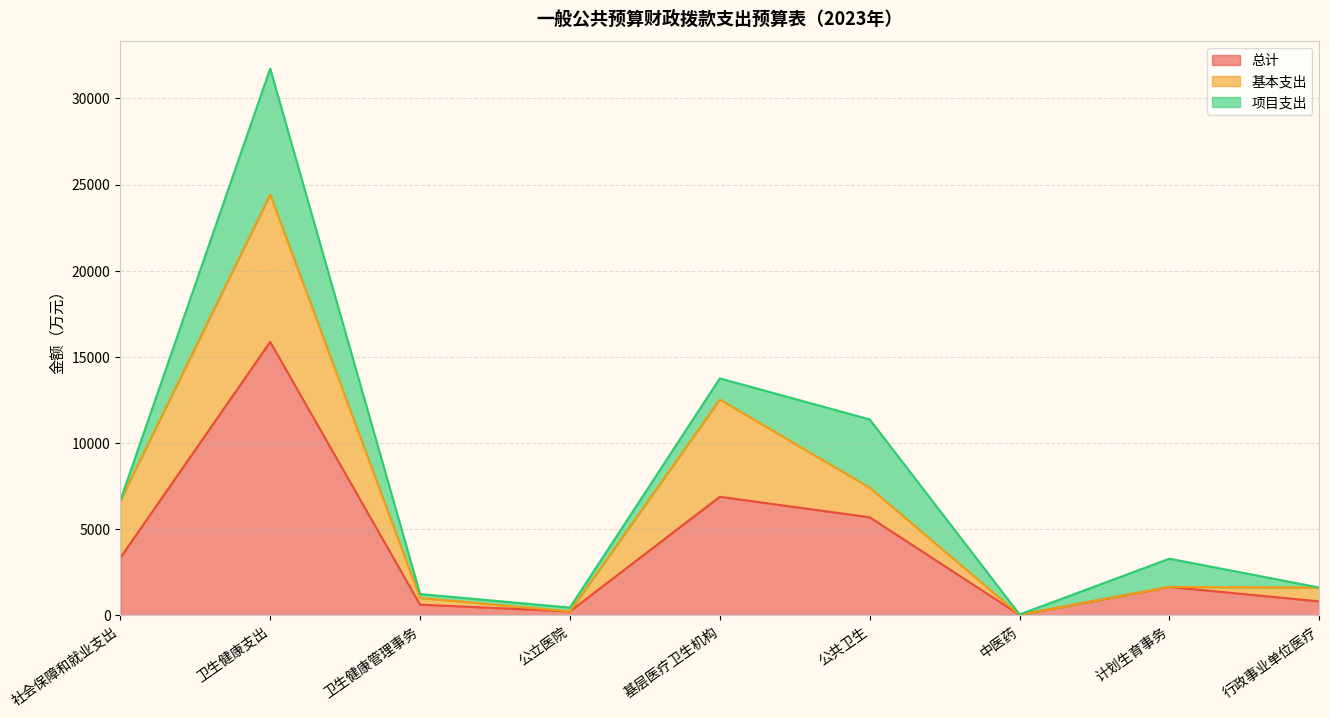

Which has a higher value, 计划生育事务 or 行政事业单位医疗?

计划生育事务